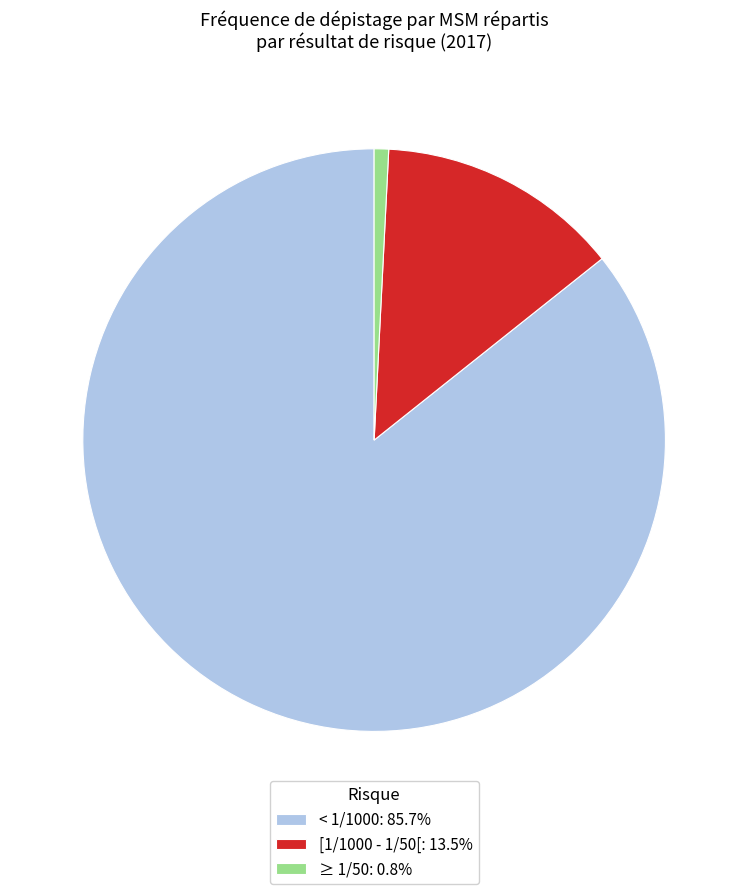

Rank the categories by value from highest to lowest.

< 1/1000, [1/1000 - 1/50[, ≥ 1/50